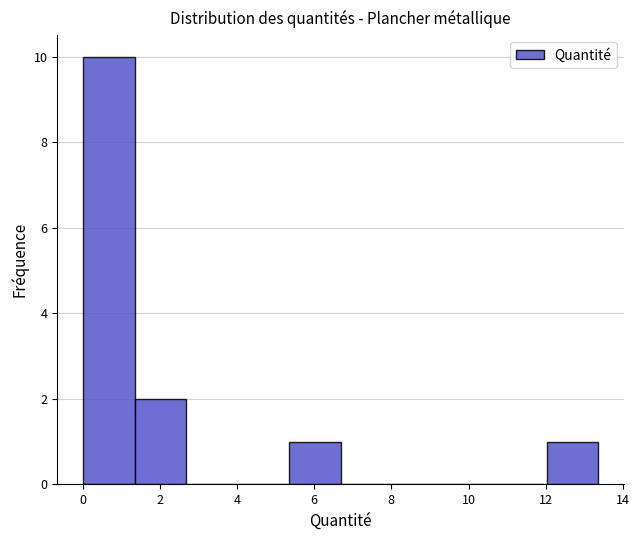

Over which range of the x-axis is the bar tallest?

0.0 to 1.4